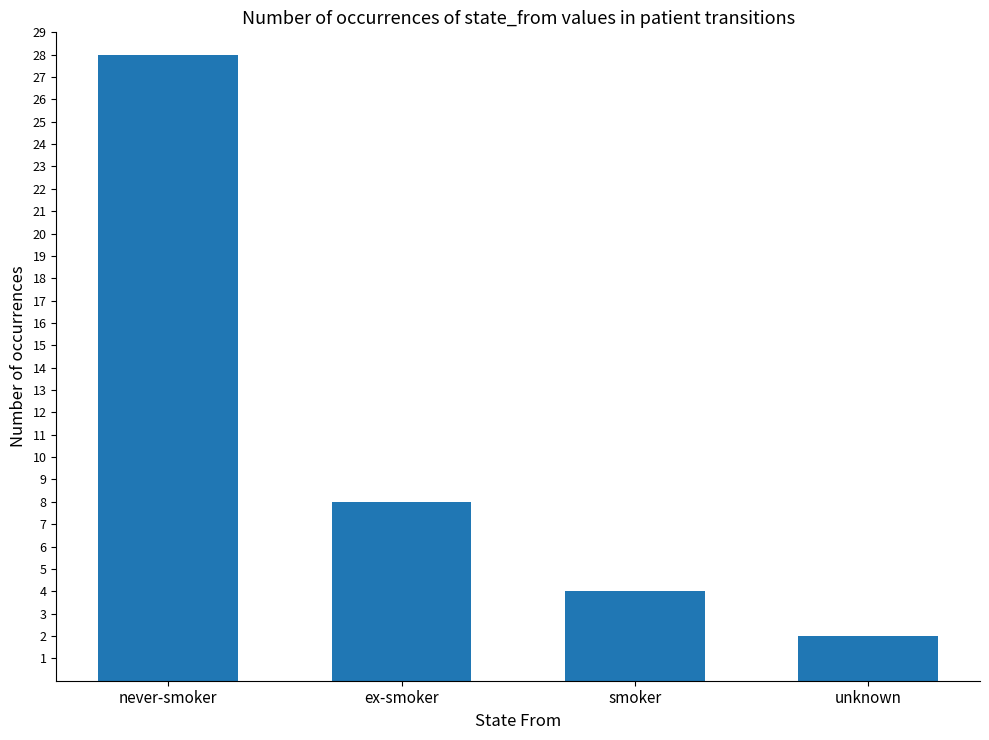

What is the smallest value displayed?

2